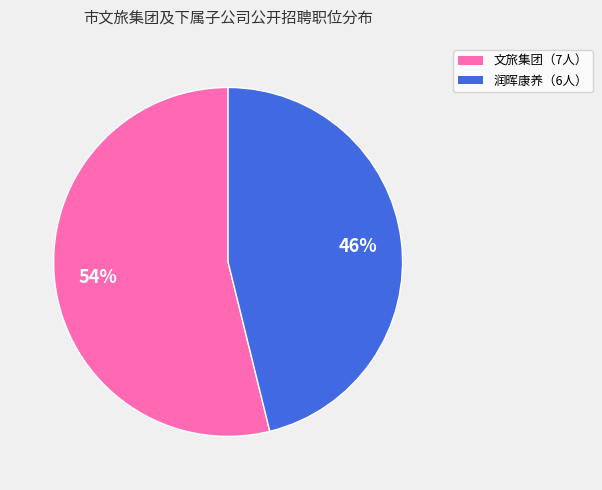

To the nearest percent, what is the difference between the largest and smallest slice percentages?

8%